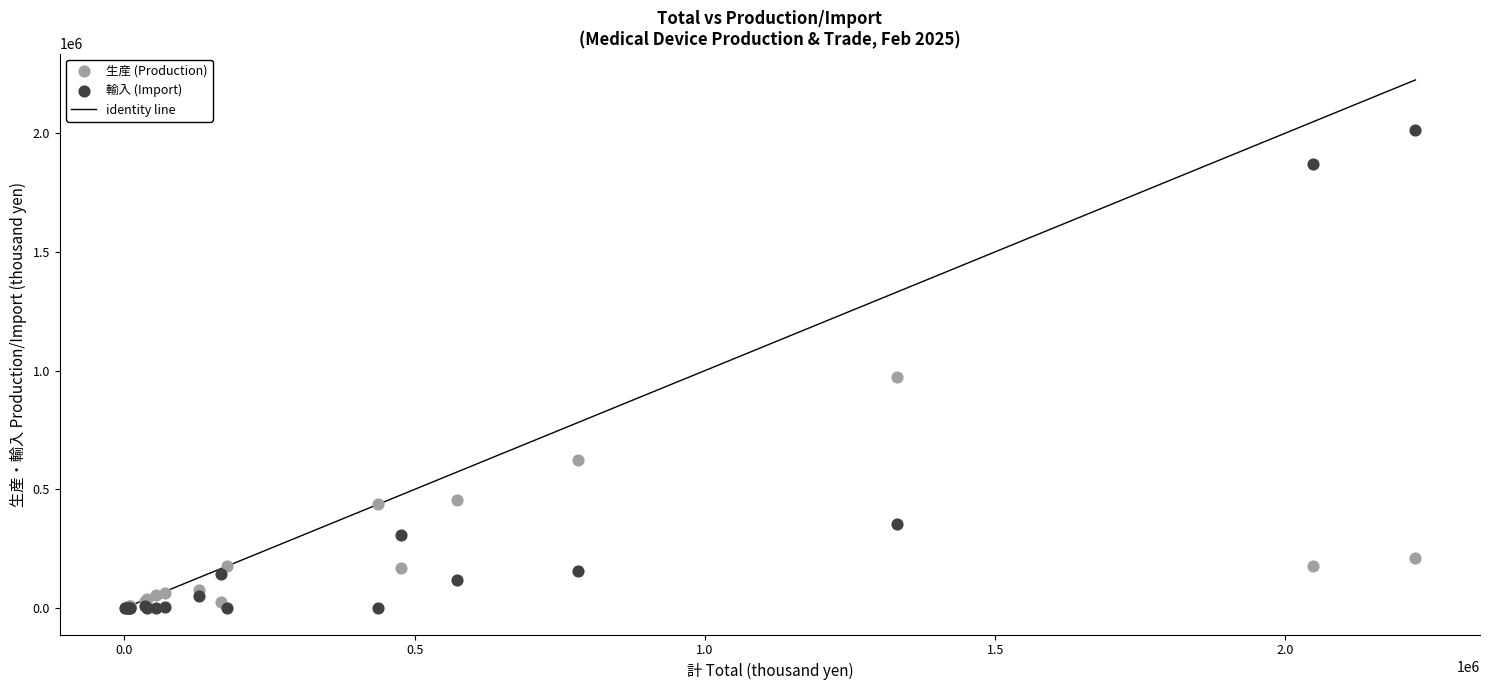

Across all series, what Y value is closest to 1006294?

974684